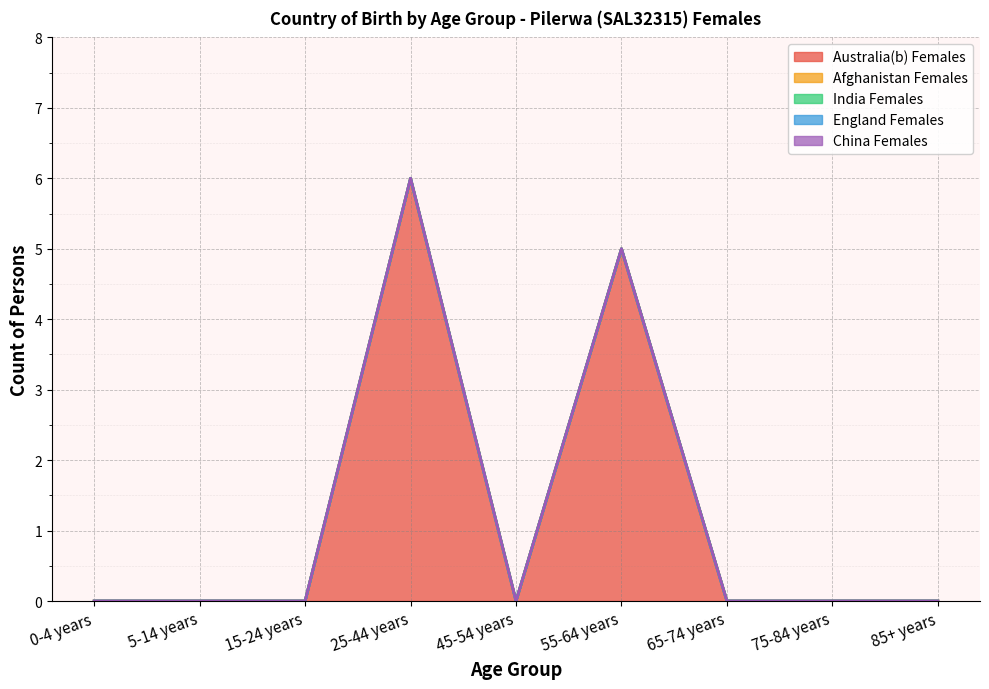

Does the chart display data point markers on the line(s)?

No